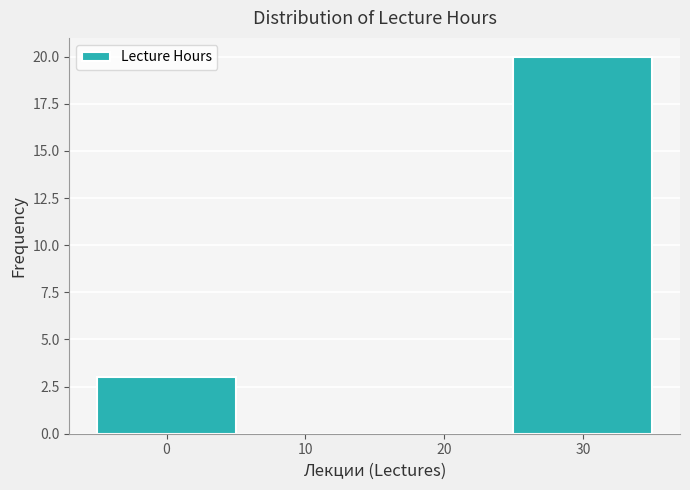

How tall is the bar that spans -5 to 5 on the x-axis? The values are not printed on the chart, so give them approximately, as read against the axis.

3